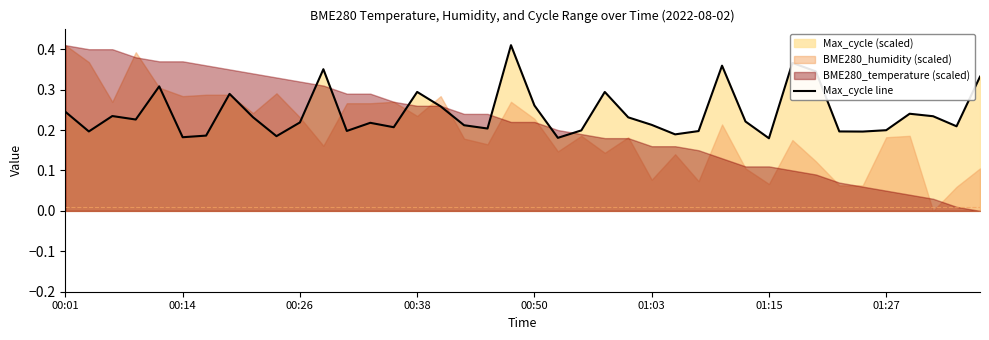

True or false: there are more than 1 points higher than both neighbors.

True